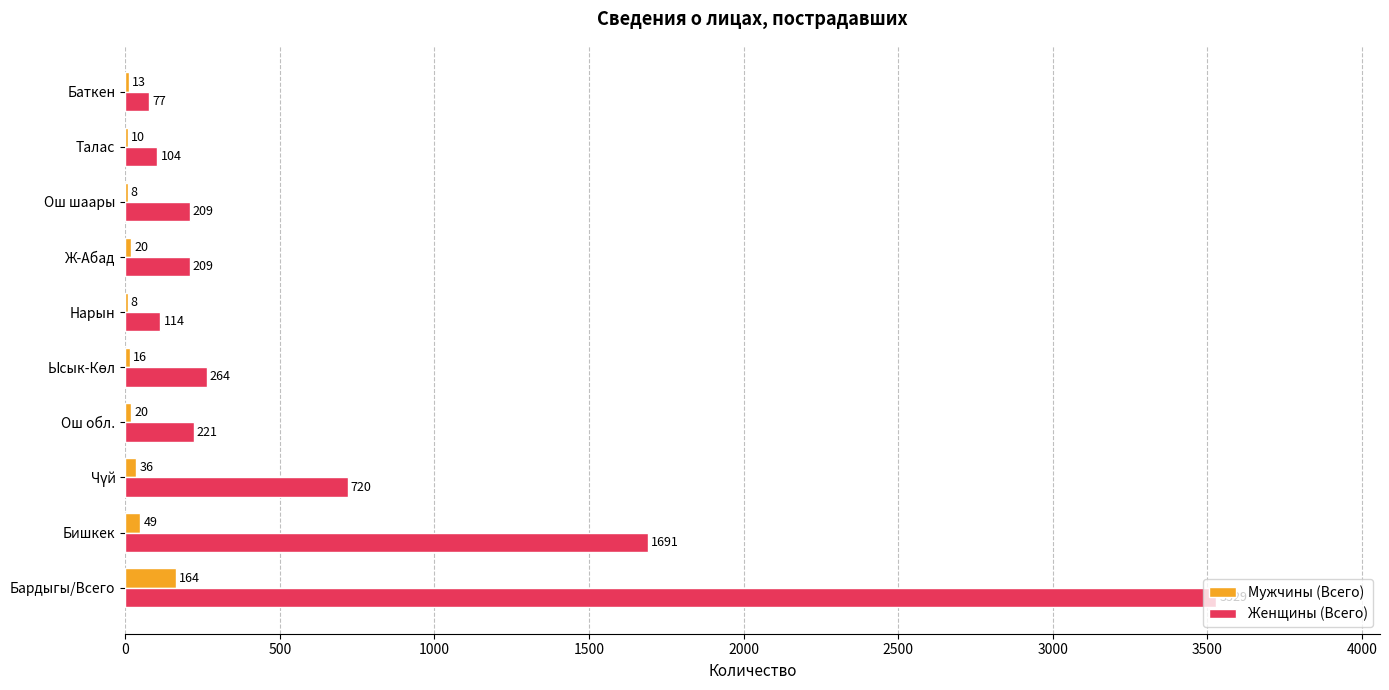

Where is Женщины (Всего) nearest to the value 1803?

Бишкек